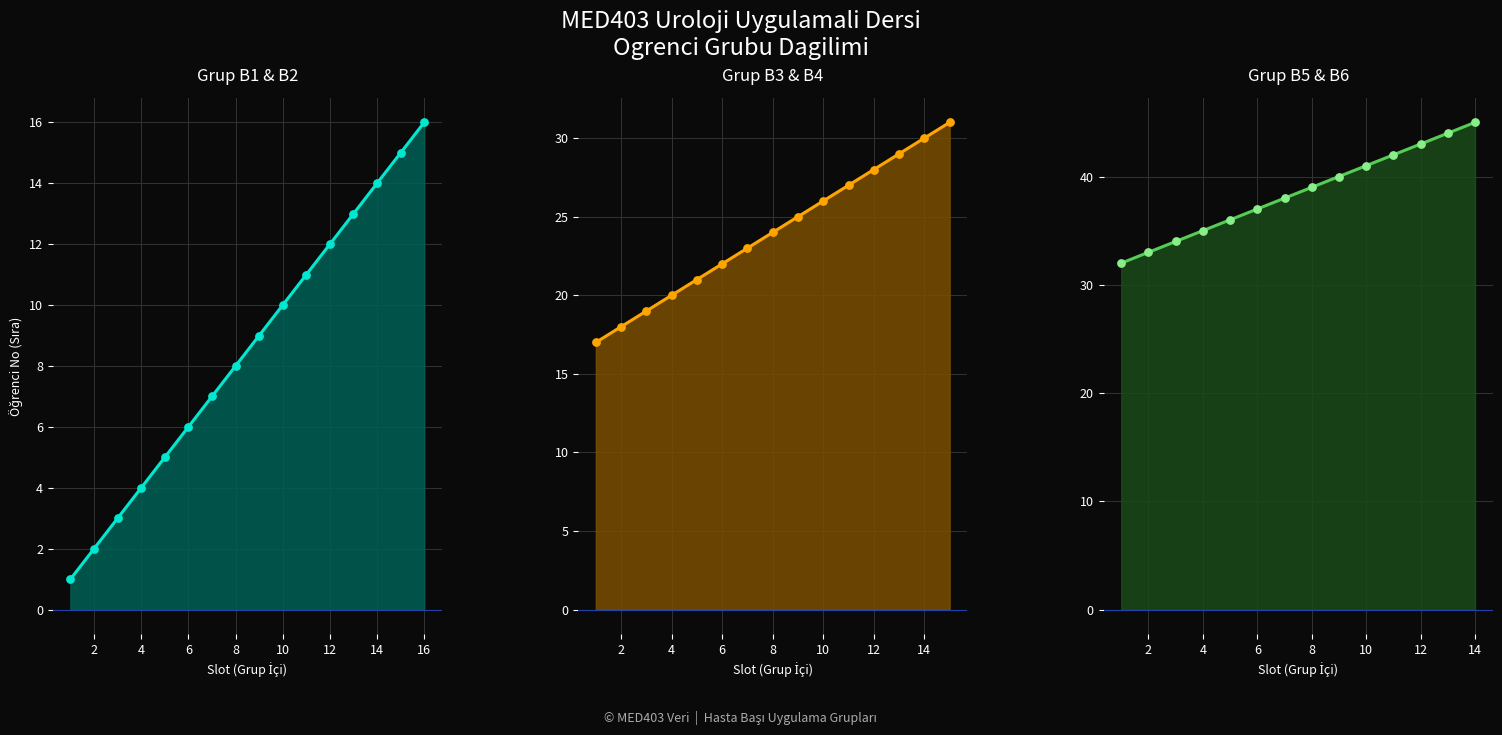

Which series contains the lowest Y value?

B1